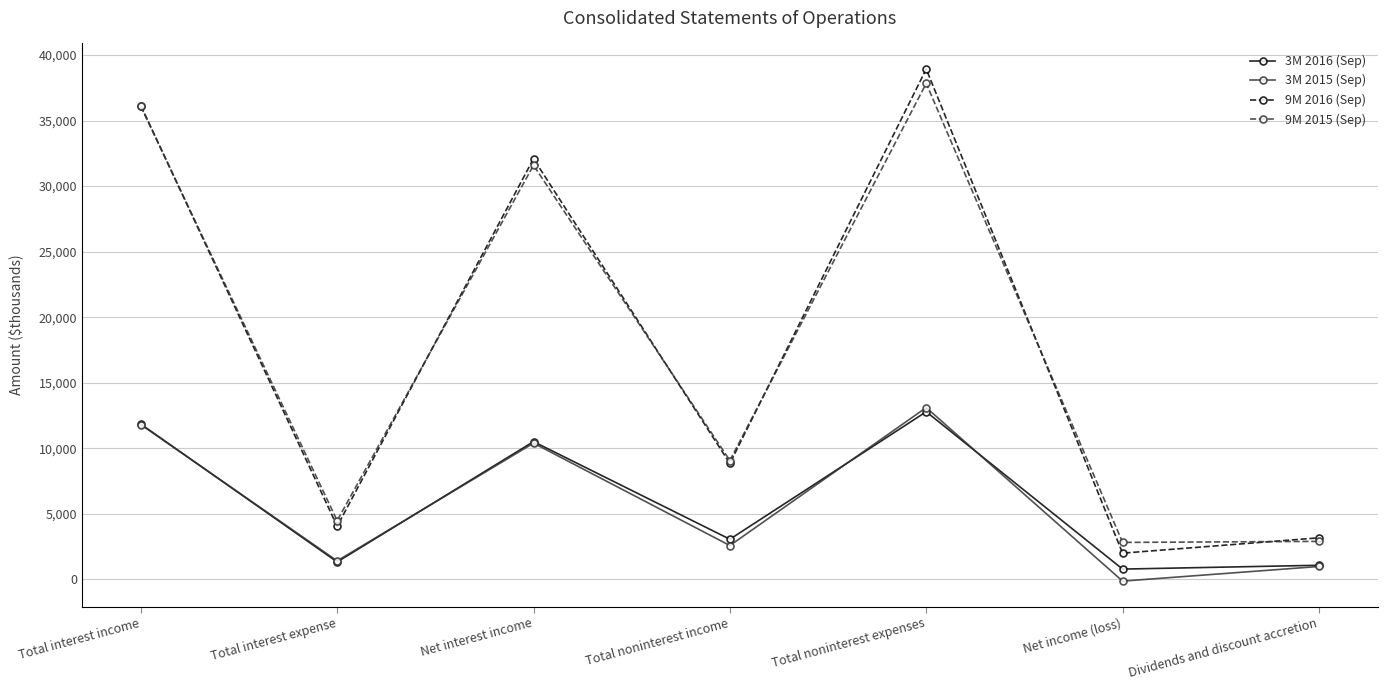

Between Total interest income and Total noninterest income, which series saw the biggest shift?

9M 2016 (Sep)